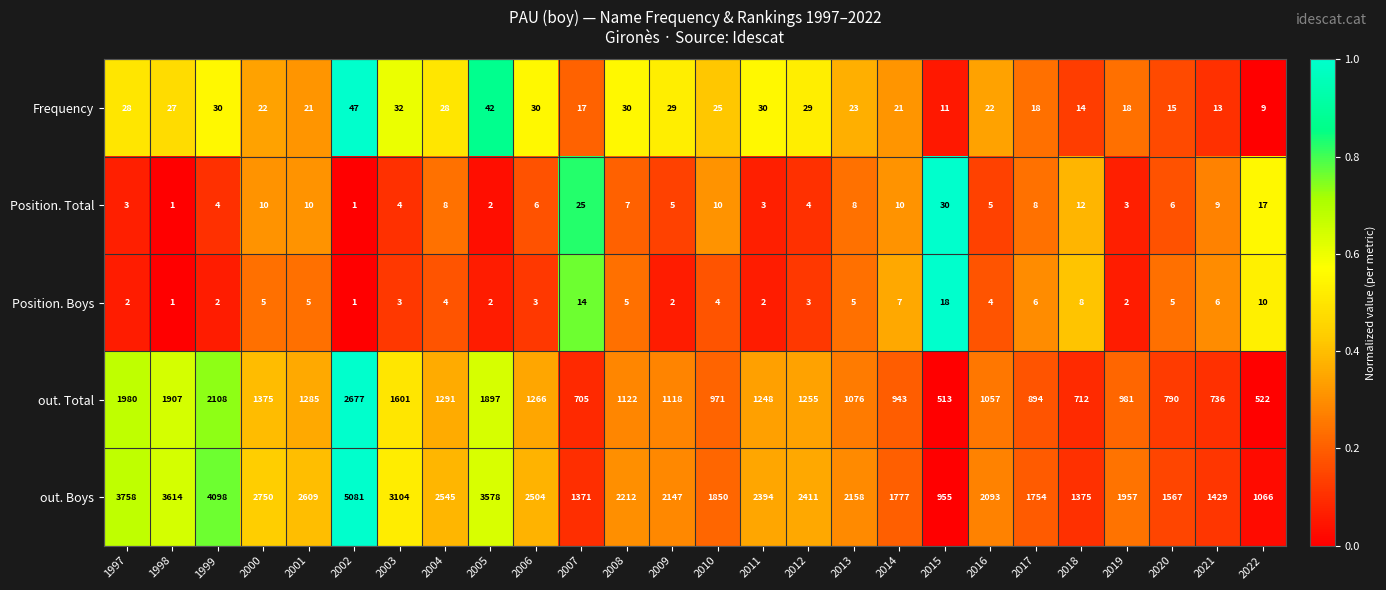

At which category is the sum across all series the highest?

2002